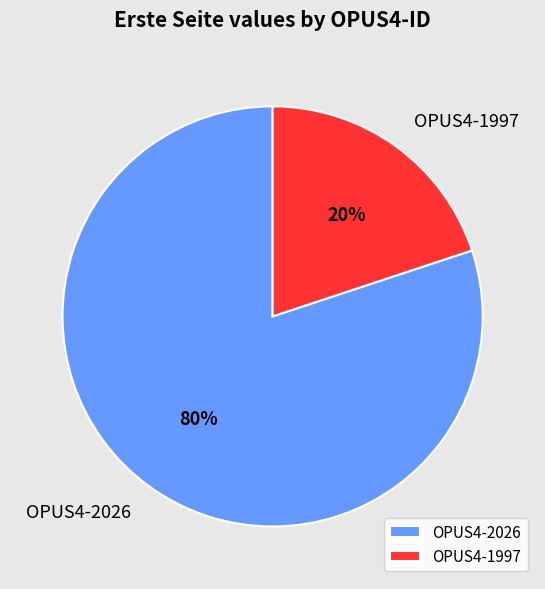

Is there a majority slice in this chart?

Yes